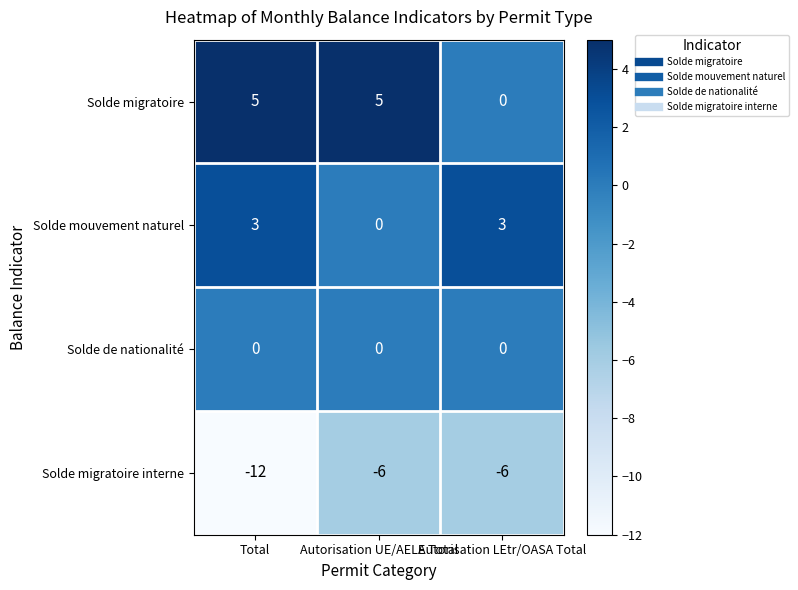

At which category does the chart reach its minimum across all series?

Total